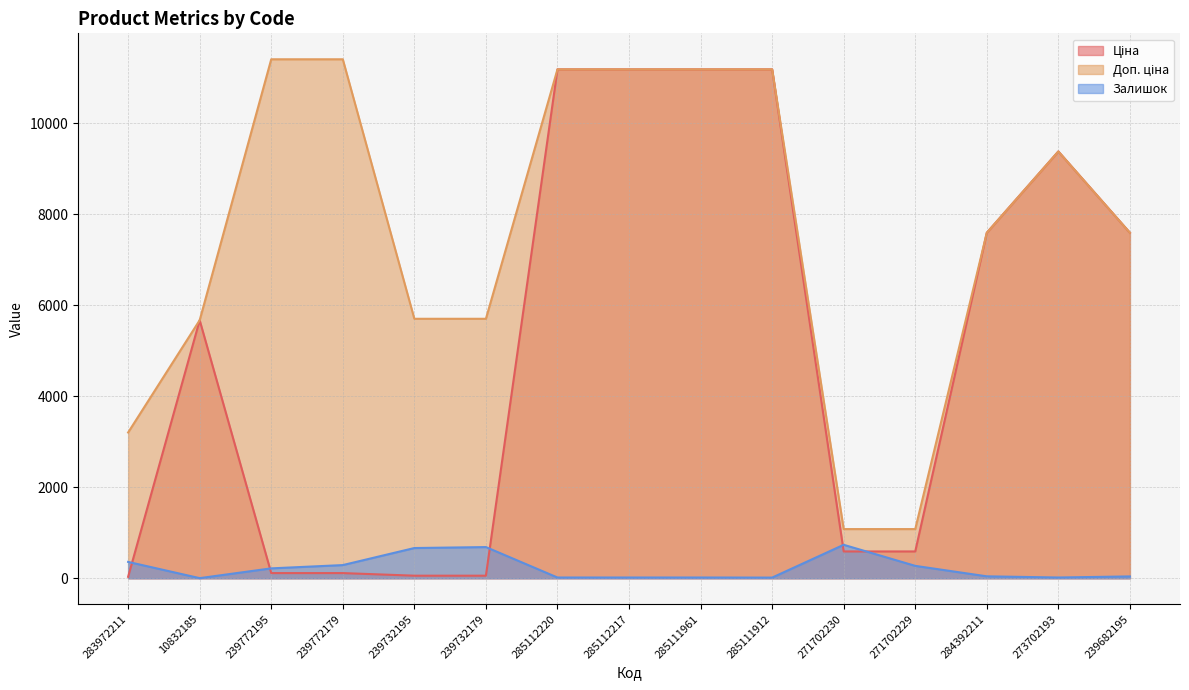

Which has a higher value, 284392211 or 239732179?

284392211